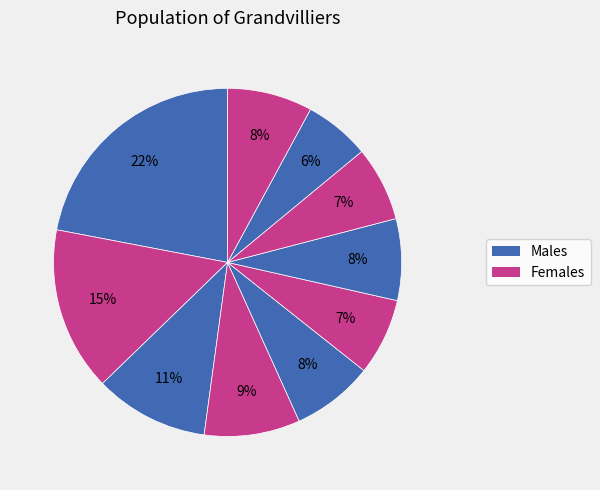

Count the number of slices in the pie.

10